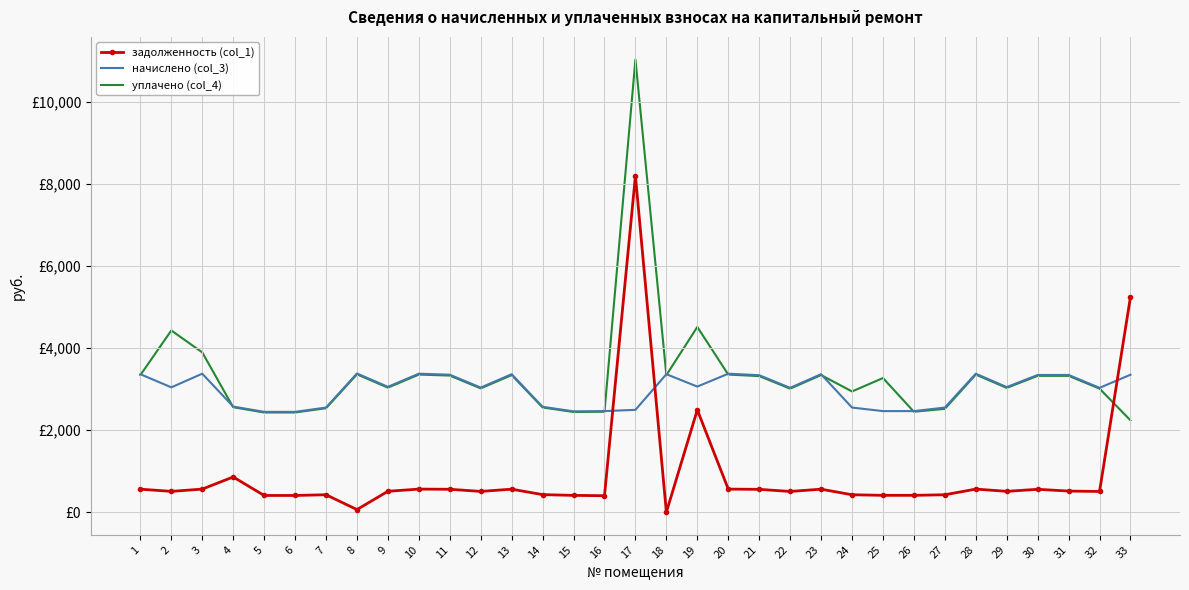

Which series ends up on top after the final intersection of уплачено (col_4) and задолженность (col_1)?

задолженность (col_1)